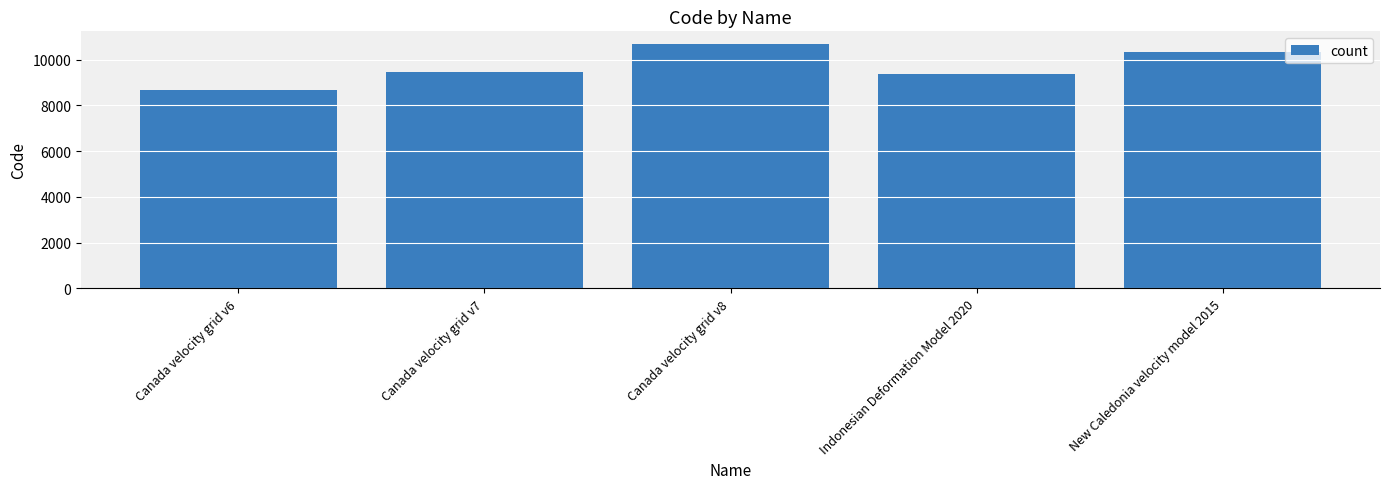

What is the difference between the values at Indonesian Deformation Model 2020 and New Caledonia velocity model 2015?

948